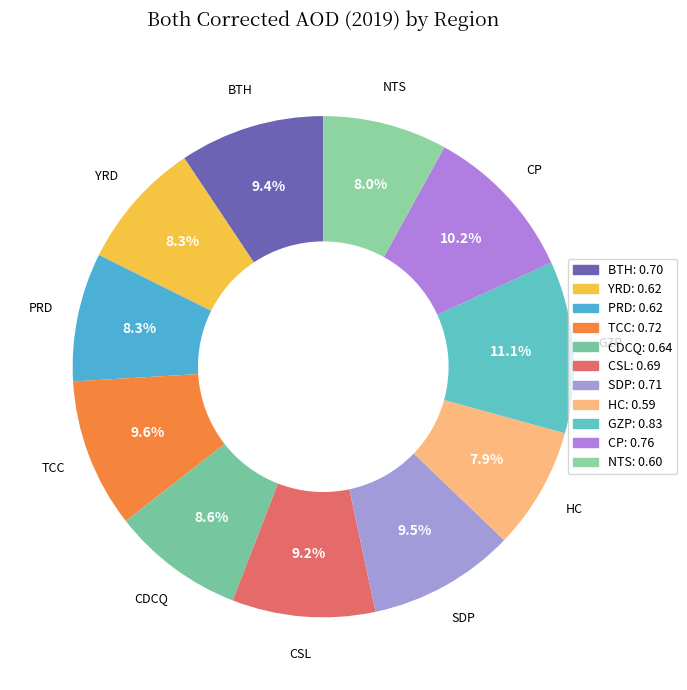

Count the number of slices in the pie.

11